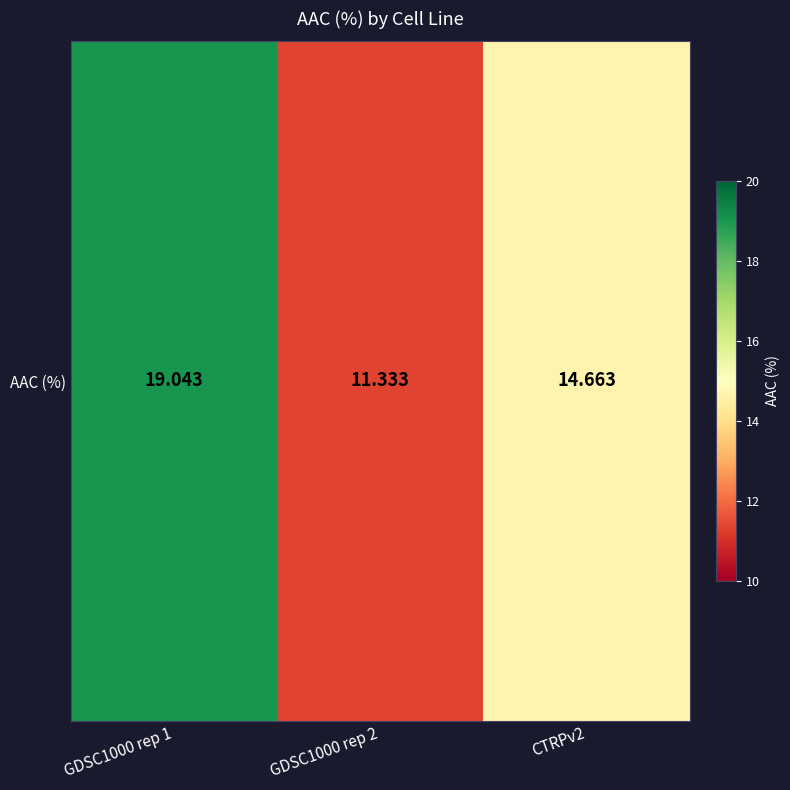

Is it true that the value at CTRPv2 is 14.7?

True